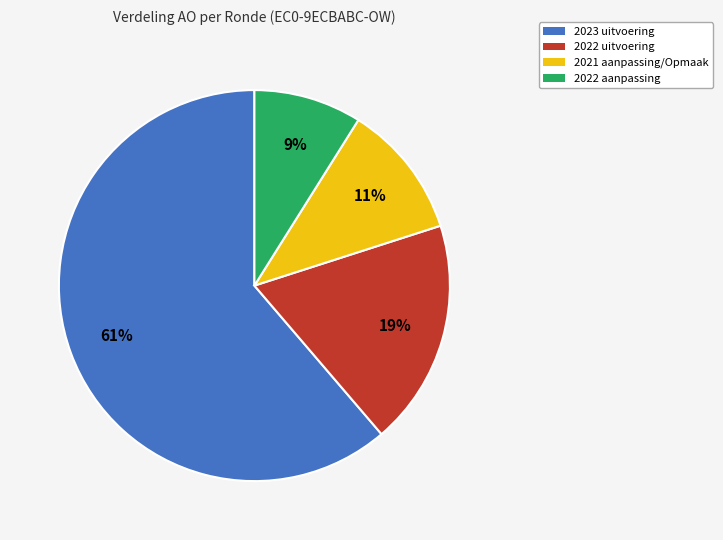

To the nearest percent, what is the difference between the largest and smallest slice percentages?

52%